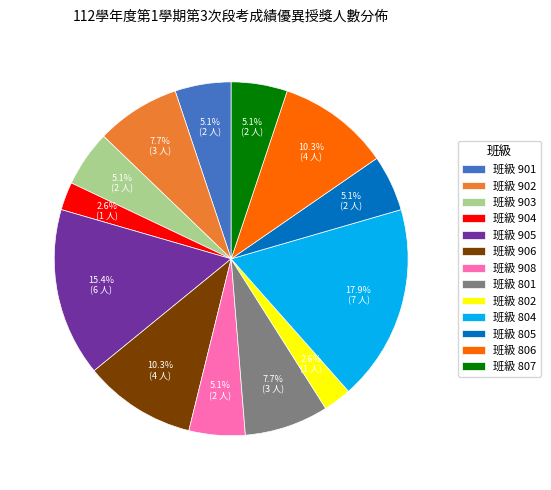

Do 班級 906 and 班級 908 together represent more than half of the pie?

No